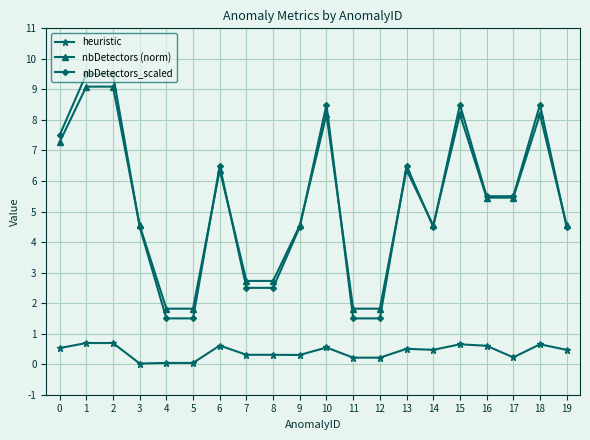

What is the greatest value displayed?

9.5